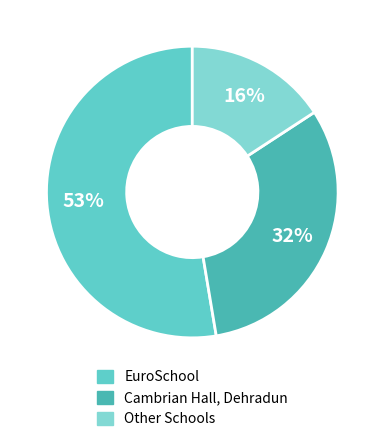

How many segments does this pie chart have?

3